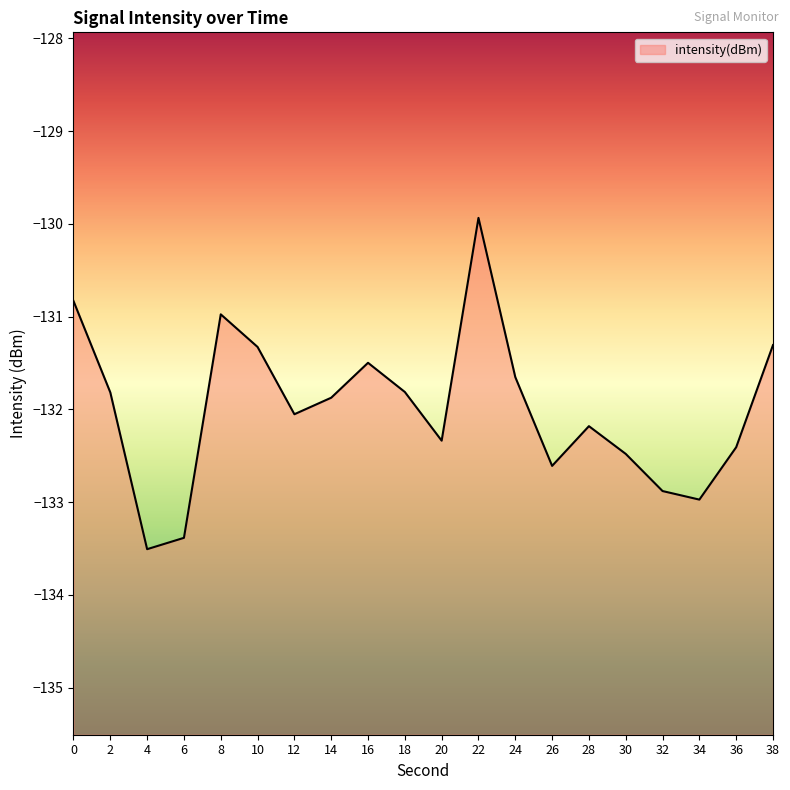

Does the chart display data point markers on the line(s)?

No